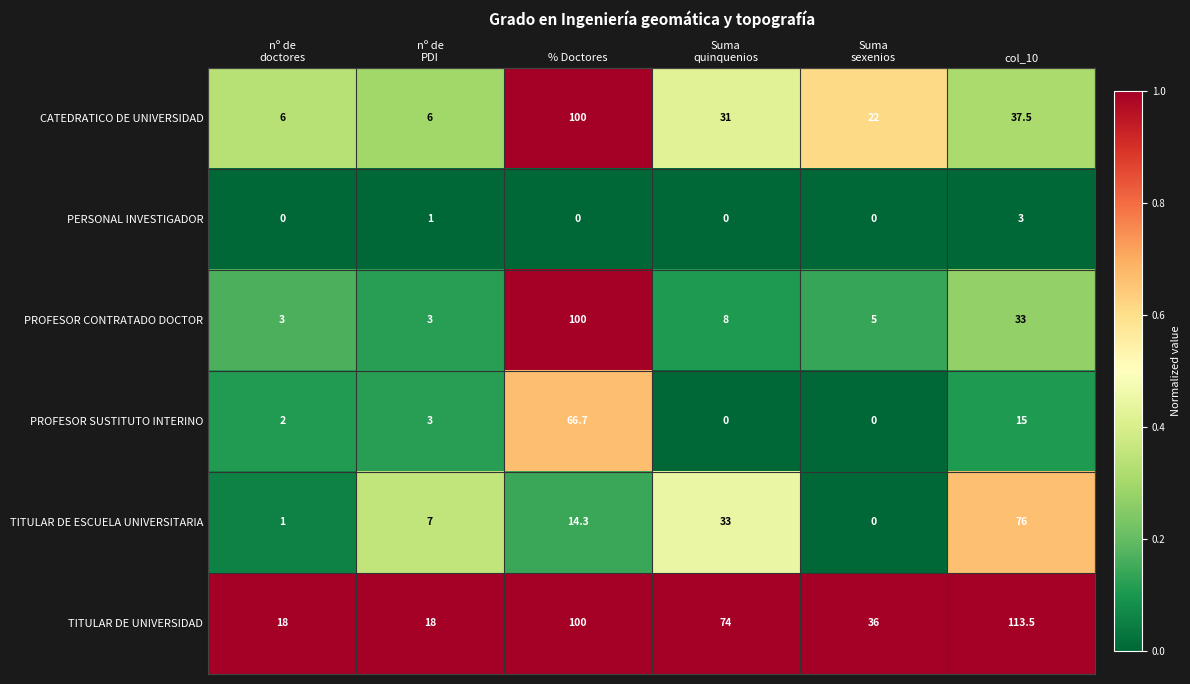

Which series has the largest range (max minus min)?

PROFESOR CONTRATADO DOCTOR